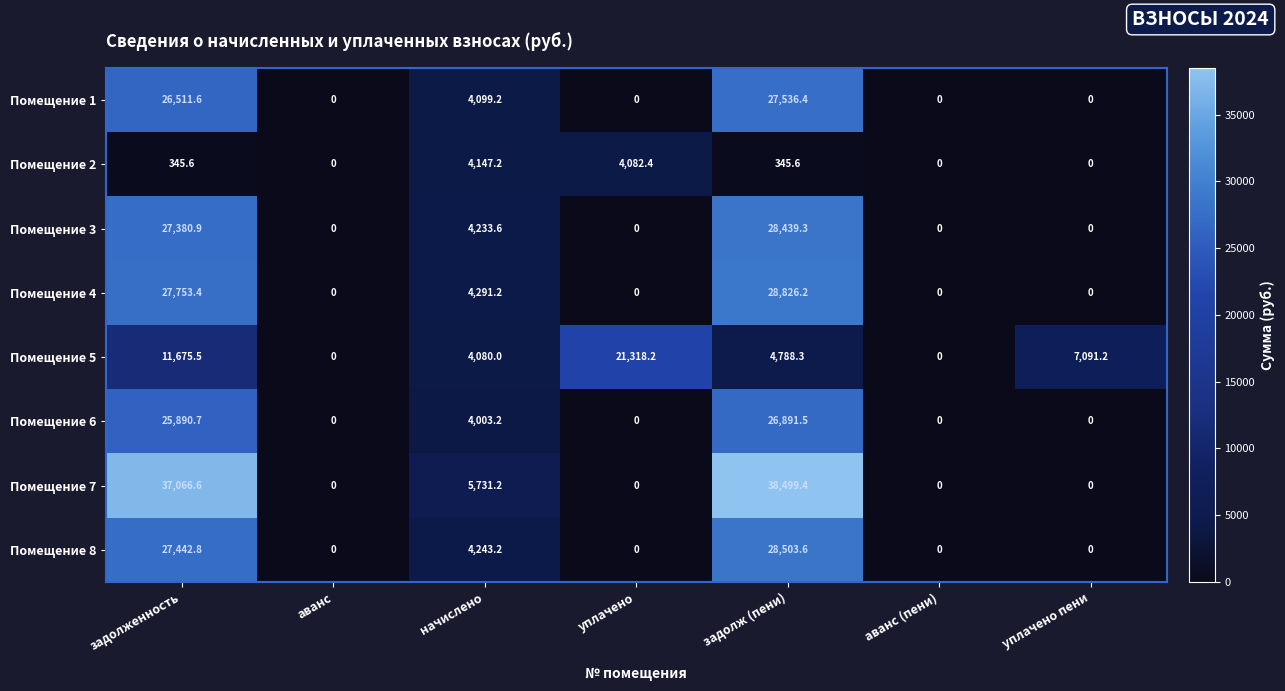

Which series has the largest total across all categories?

Помещение 7